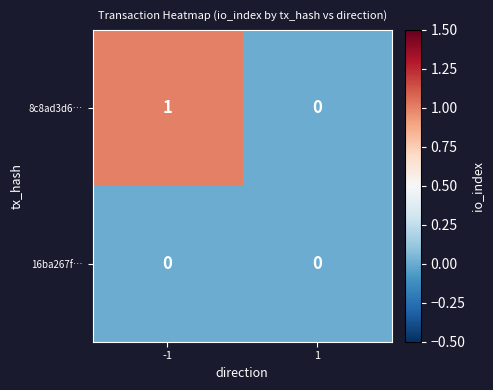

Count the number of data series in this chart.

2